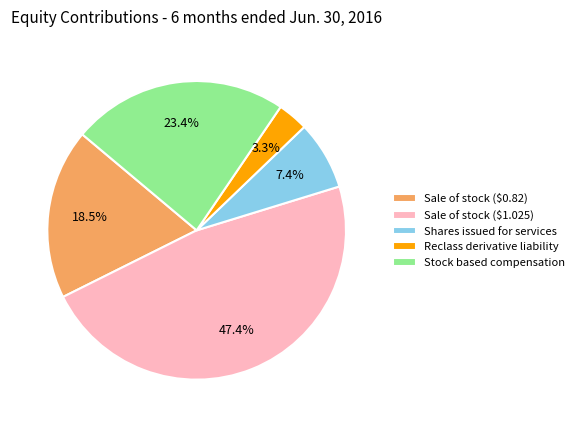

Between Sale of stock ($0.82) and Reclass derivative liability, which is larger?

Sale of stock ($0.82)